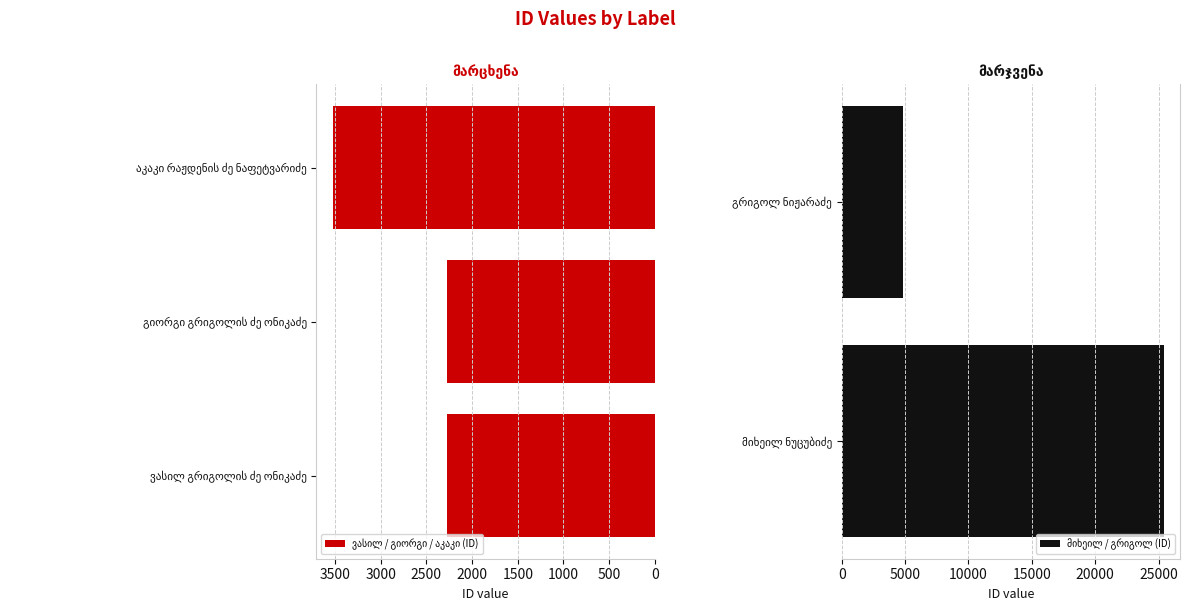

What is the difference between the second highest and second lowest values?

2579